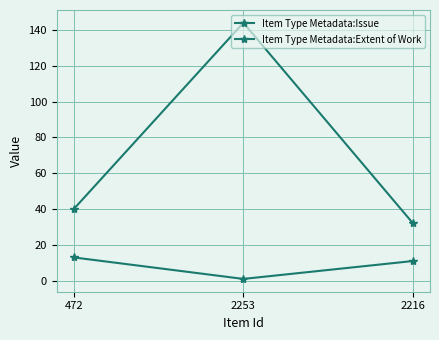

Which label corresponds to the largest value in the chart?

2253